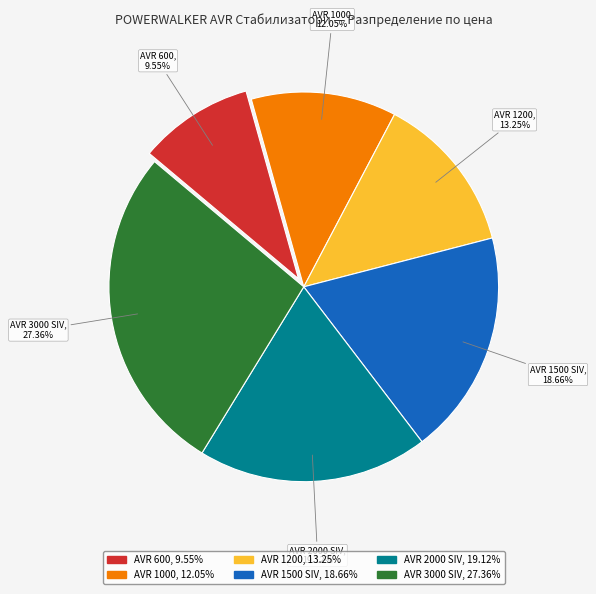

How many slices are in this pie chart?

6